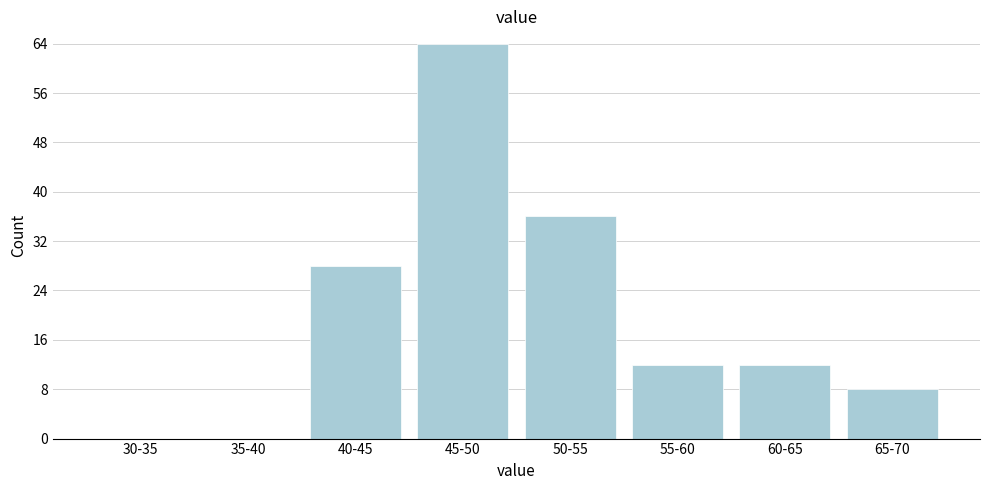

Reading left to right, transcribe all the data shown in this chart.

30-35=0	35-40=0	40-45=28	45-50=64	50-55=36	55-60=12	60-65=12	65-70=8